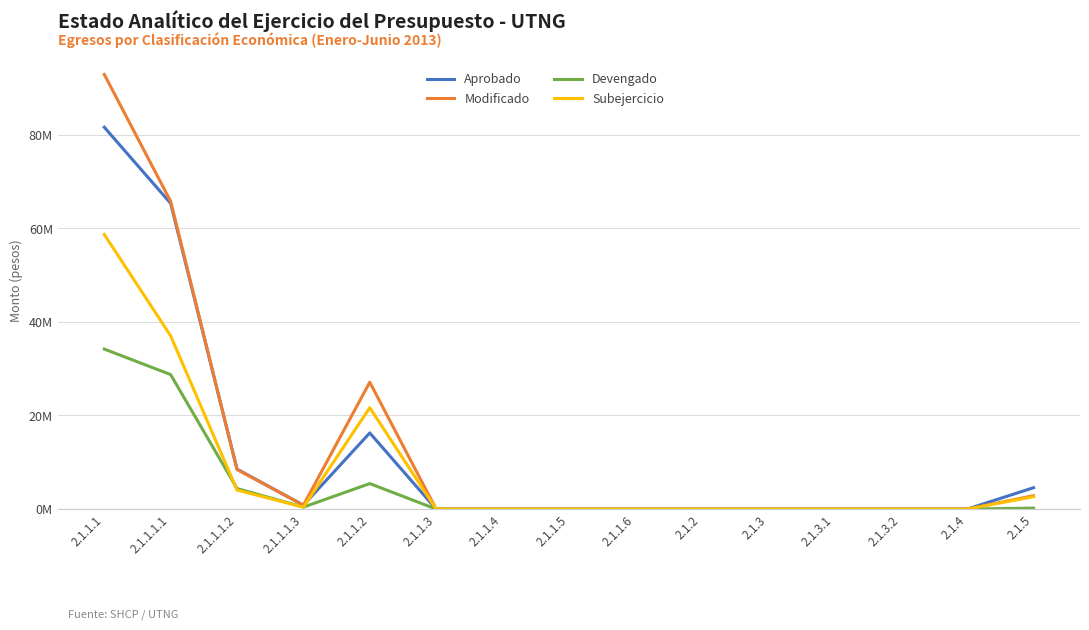

True or false: Aprobado and Devengado intersect in this chart.

False